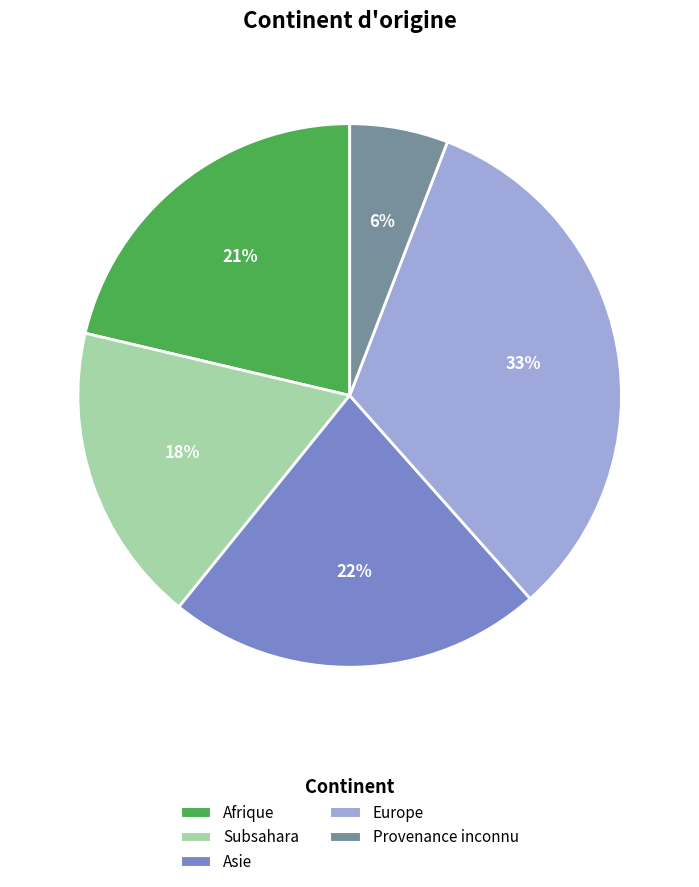

To the nearest percent, what is the average slice percentage?

20%